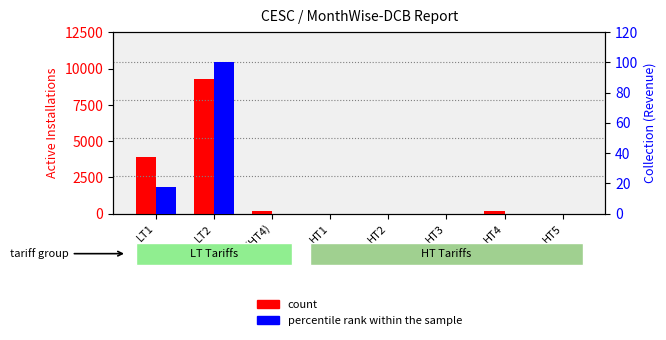

What value does the count series have at LT2?

9277.0